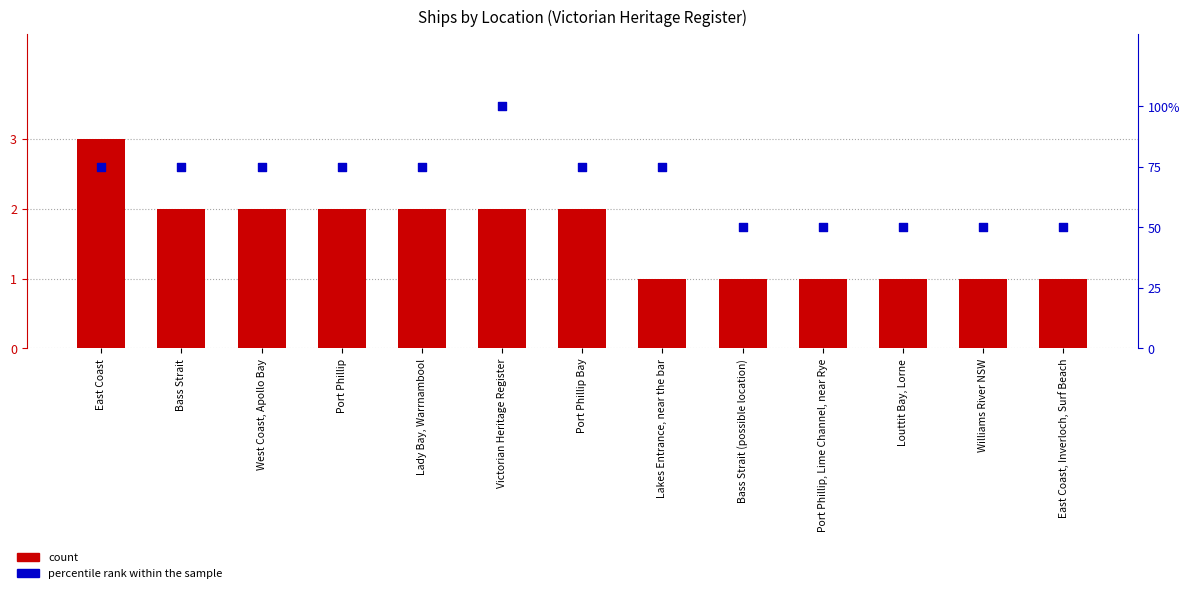

Which series reaches the maximum Y coordinate?

percentile rank within the sample